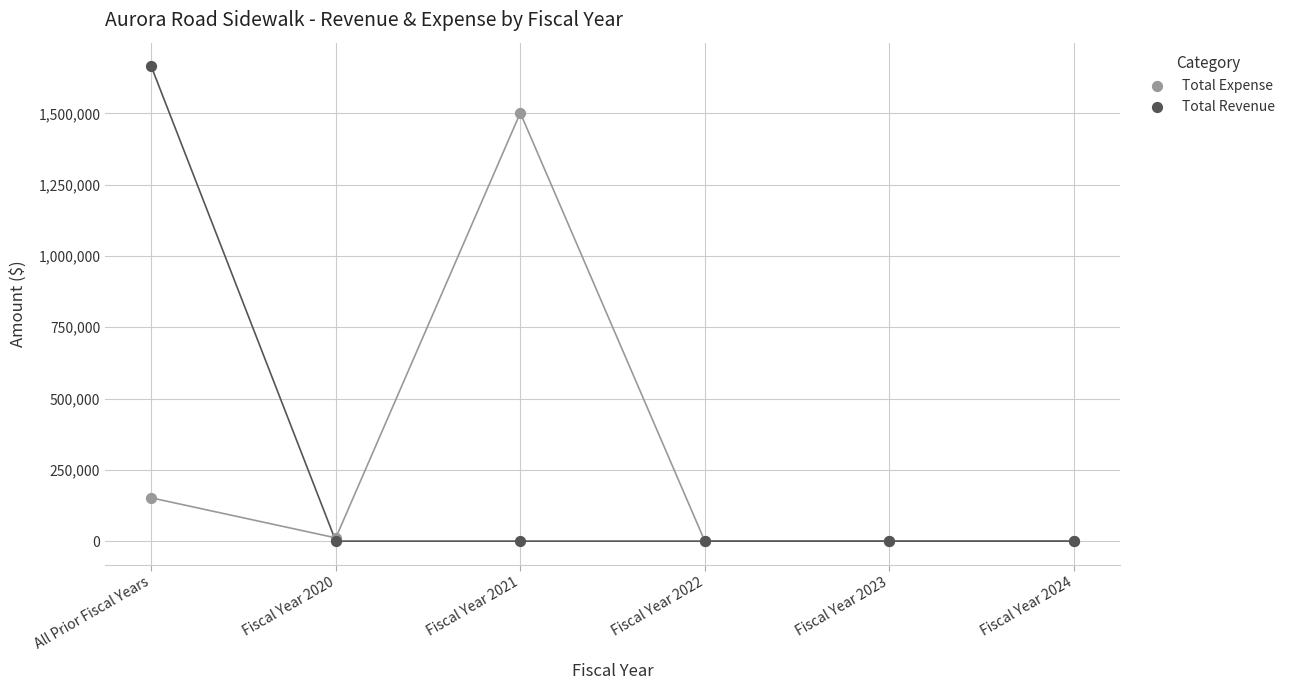

In the Total Expense series, what Y value is closest to 750707?

151724